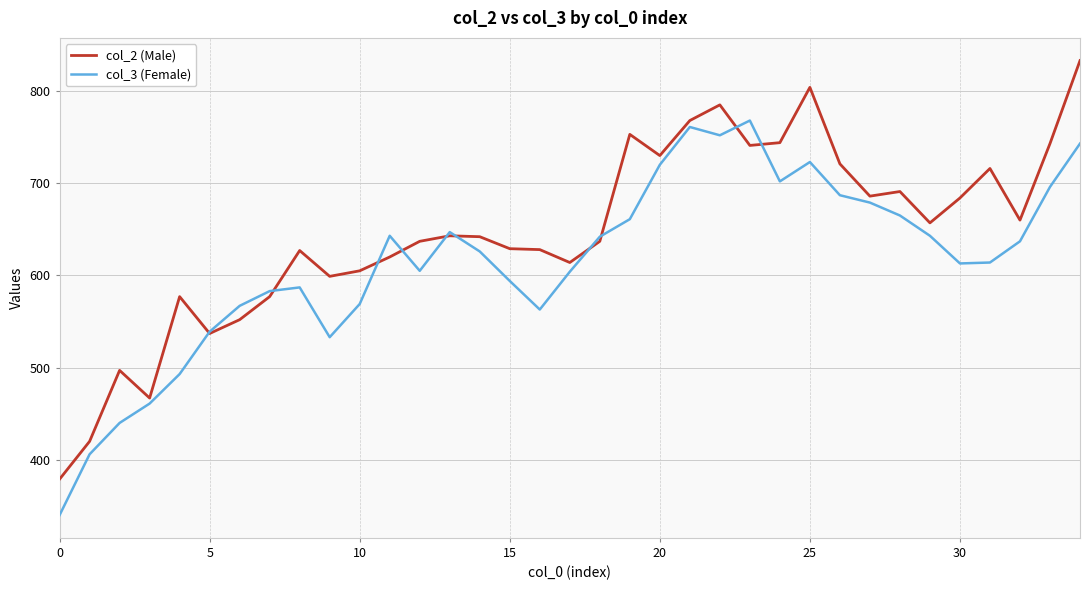

What is the smallest value displayed?

340